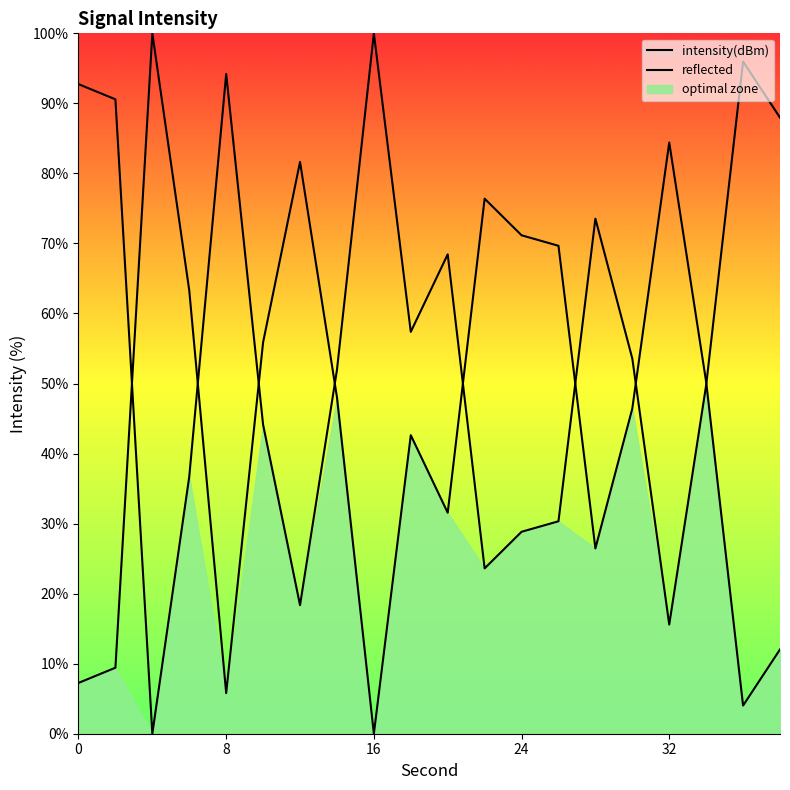

What is the maximum value for intensity(dBm)?

100.0